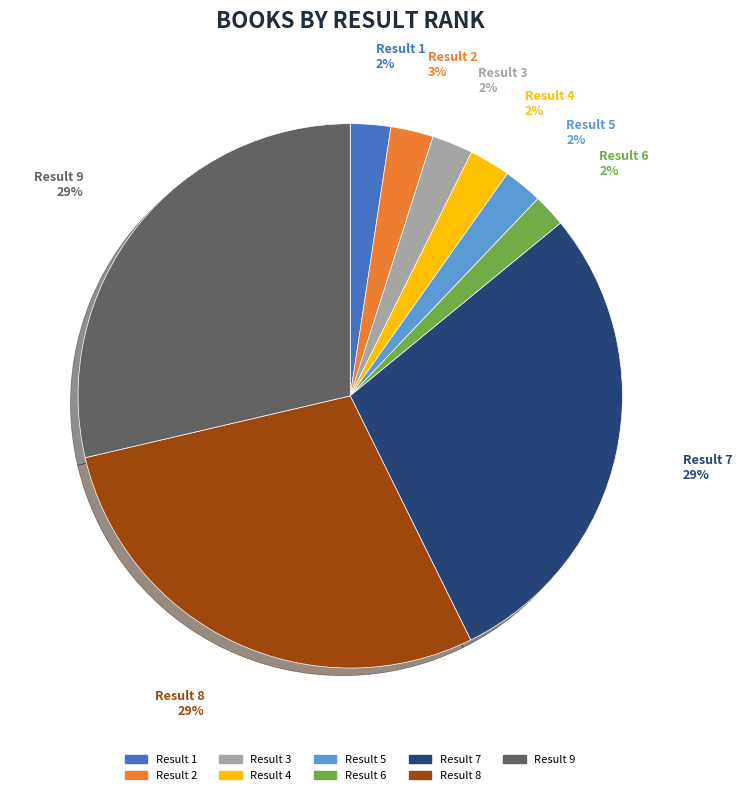

Does any single category account for the majority?

No